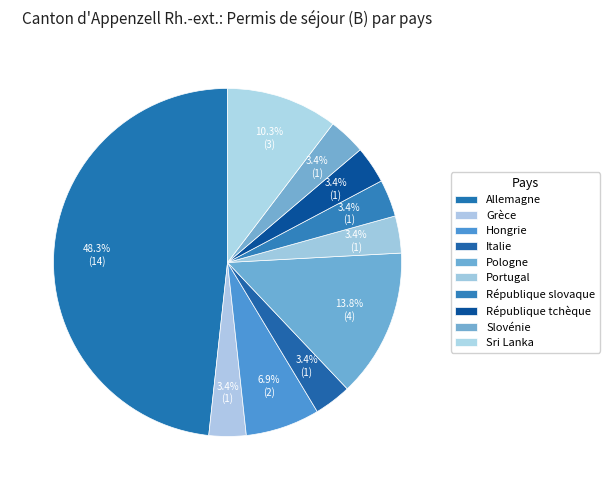

What is the largest slice in the pie chart?

Allemagne